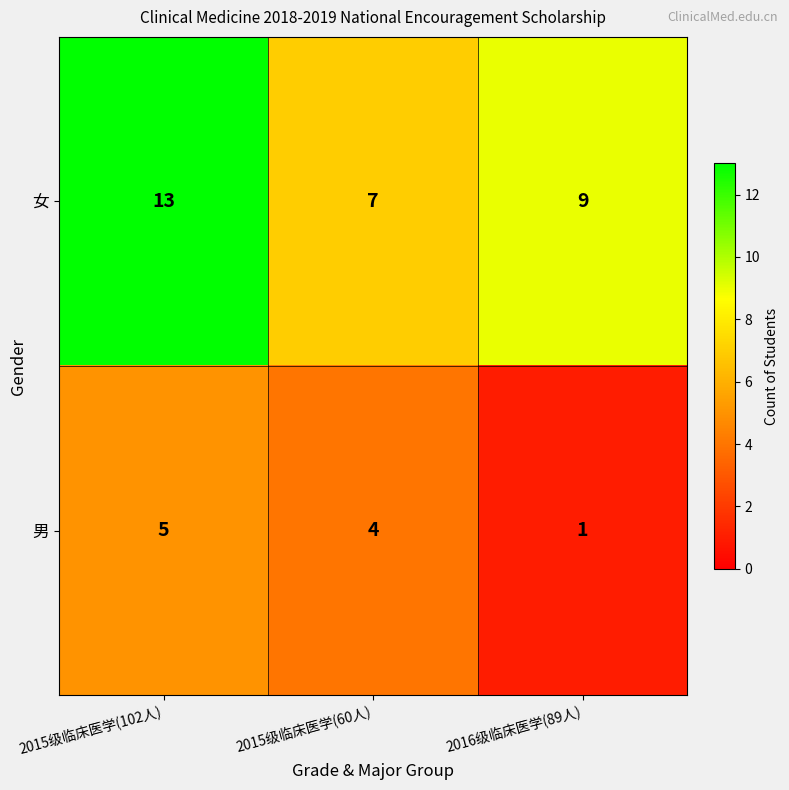

What is the sum of all 女 values?

29